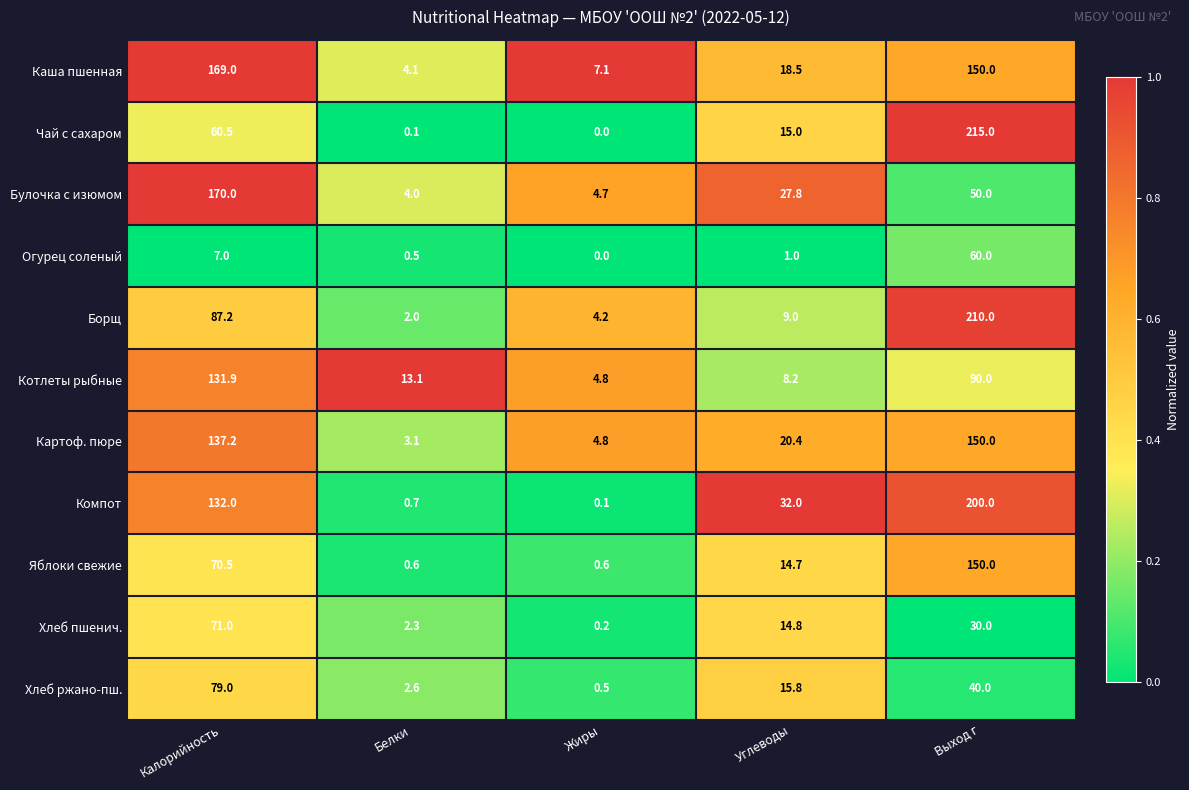

Read the Яблоки свежие value at Углеводы.

14.7